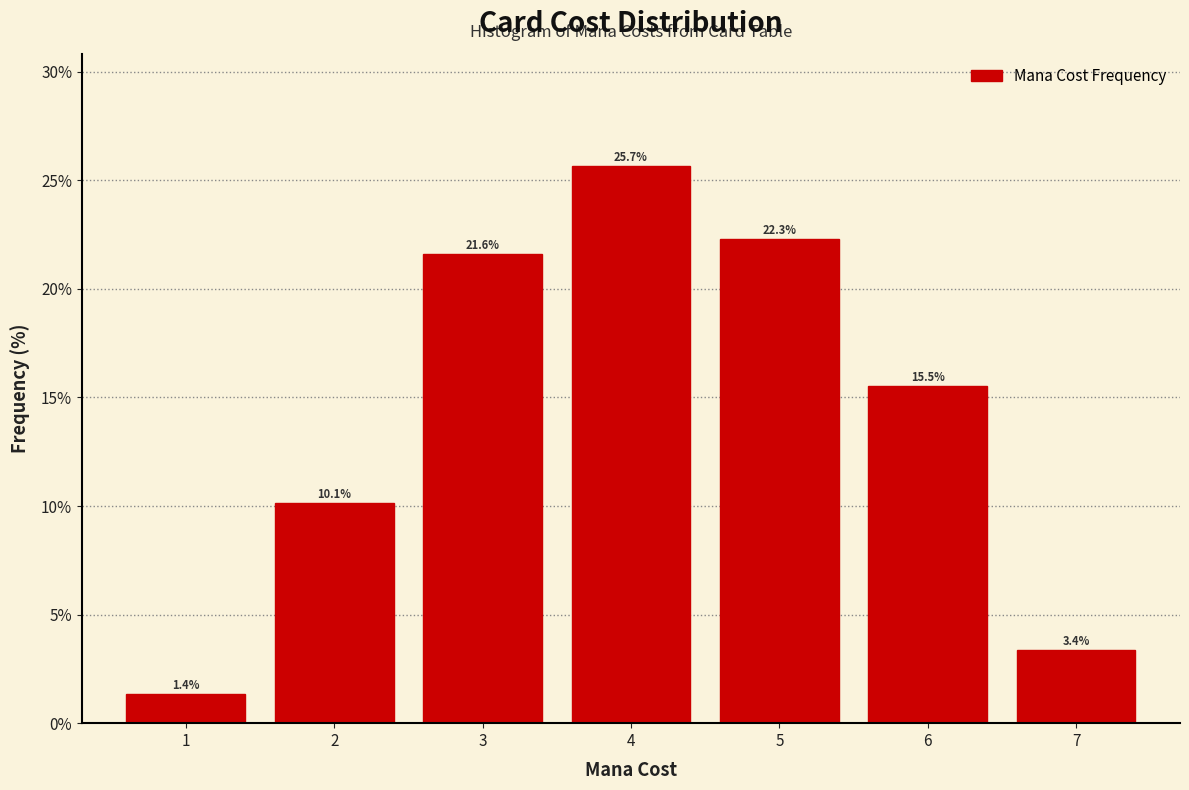

Reading left to right, transcribe this chart: for each bar, give the range it covers on the x-axis and its height.

0.5 to 1.5: 1.4
1.5 to 2.5: 10.1
2.5 to 3.5: 21.6
3.5 to 4.5: 25.7
4.5 to 5.5: 22.3
5.5 to 6.5: 15.5
6.5 to 7.5: 3.4